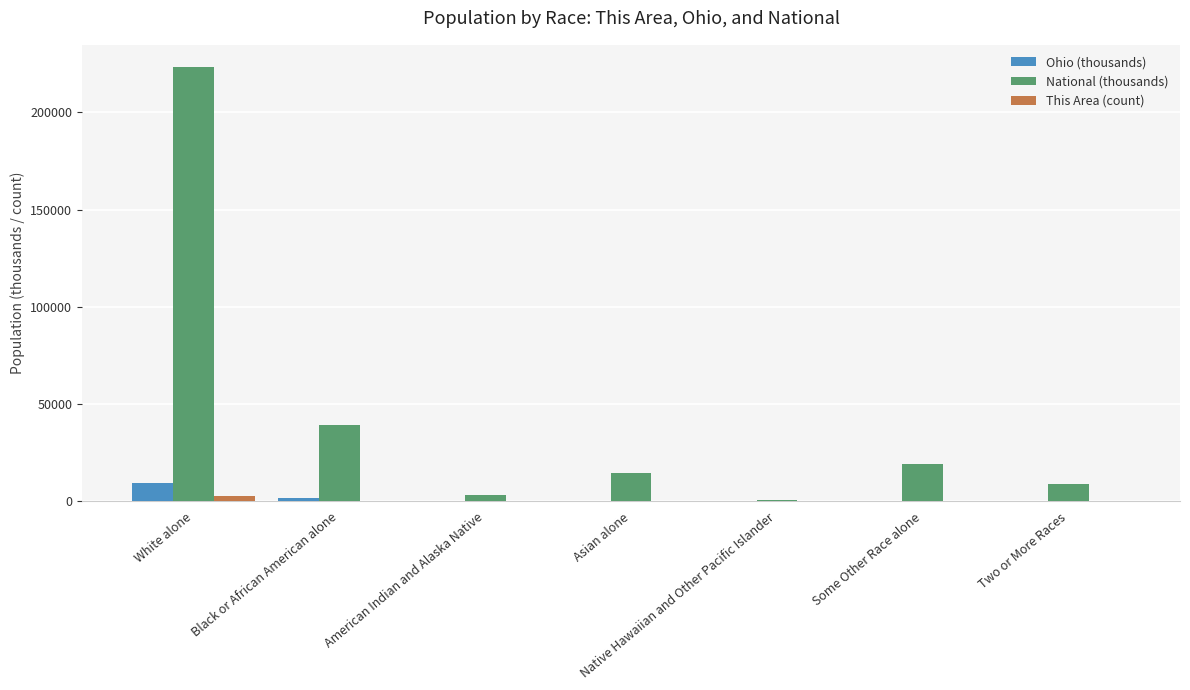

The National (thousands) series shows 31063.5 at Some Other Race alone. True or false?

False